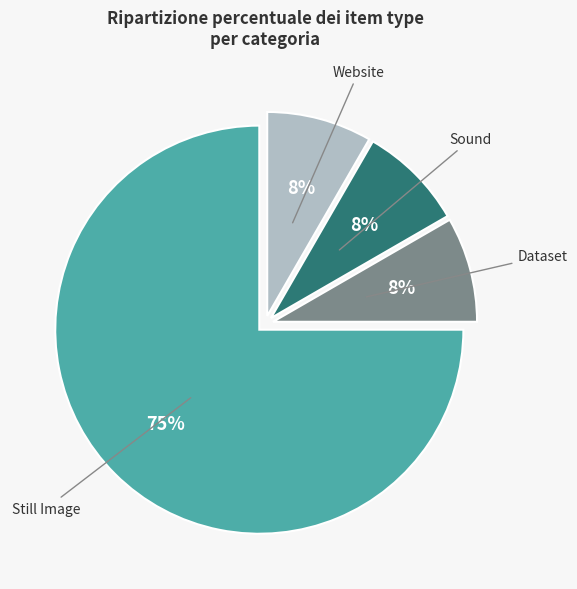

Is it true that Still Image is 89% of the pie?

False